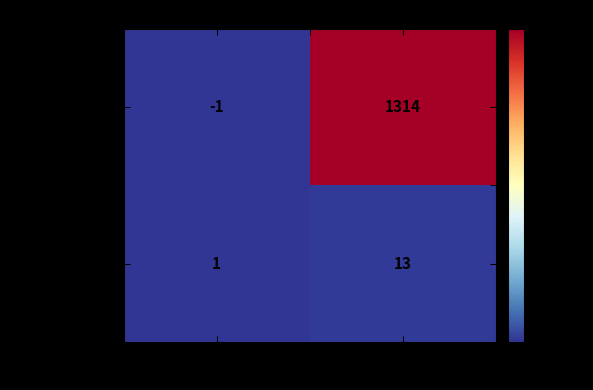

Which category has the lowest value across all series?

-1